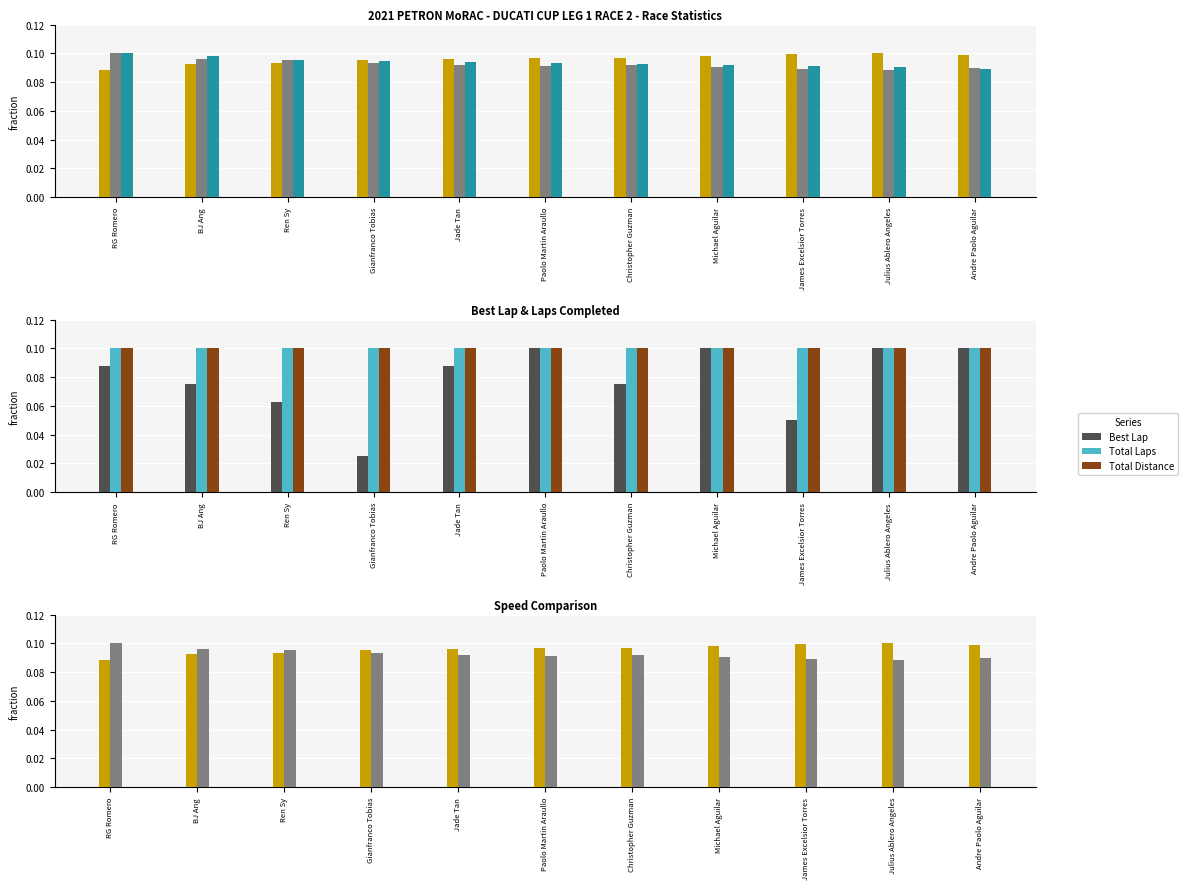

Reading left to right, transcribe all the data shown in this chart.

Best Lap time: 0.1	0.1	0.1	0.1	0.1	0.1	0.1	0.1	0.1	0.1	0.1
Best Speed: 0.1	0.1	0.1	0.1	0.1	0.1	0.1	0.1	0.1	0.1	0.1
Average Speed: 0.1	0.1	0.1	0.1	0.1	0.1	0.1	0.1	0.1	0.1	0.1
Best Lap: 0.1	0.1	0.1	0.0	0.1	0.1	0.1	0.1	0.1	0.1	0.1
Total Laps: 0.1	0.1	0.1	0.1	0.1	0.1	0.1	0.1	0.1	0.1	0.1
Total Distance: 0.1	0.1	0.1	0.1	0.1	0.1	0.1	0.1	0.1	0.1	0.1